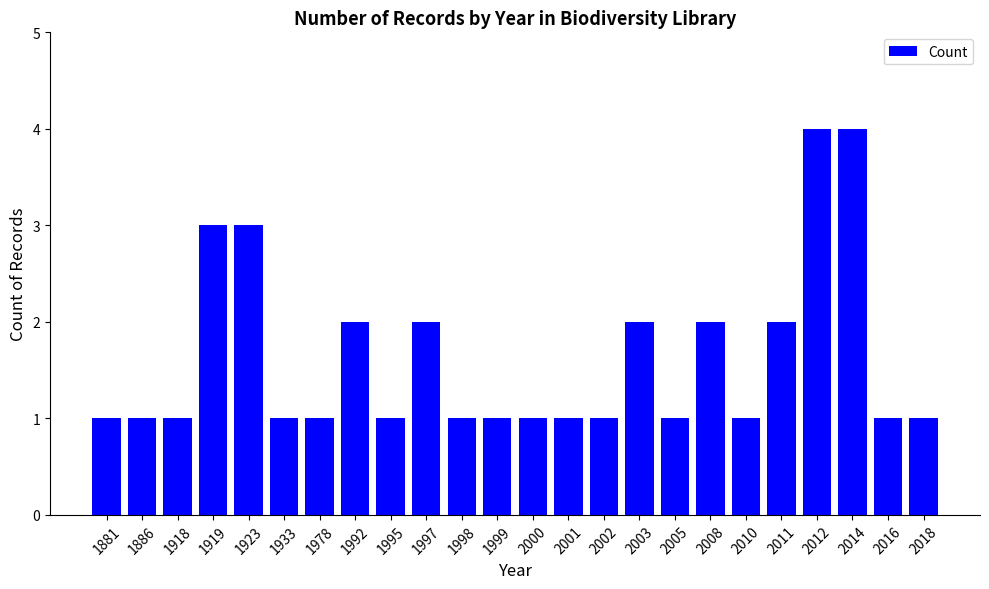

The chart shows a value of 2 at 1978. True or false?

False